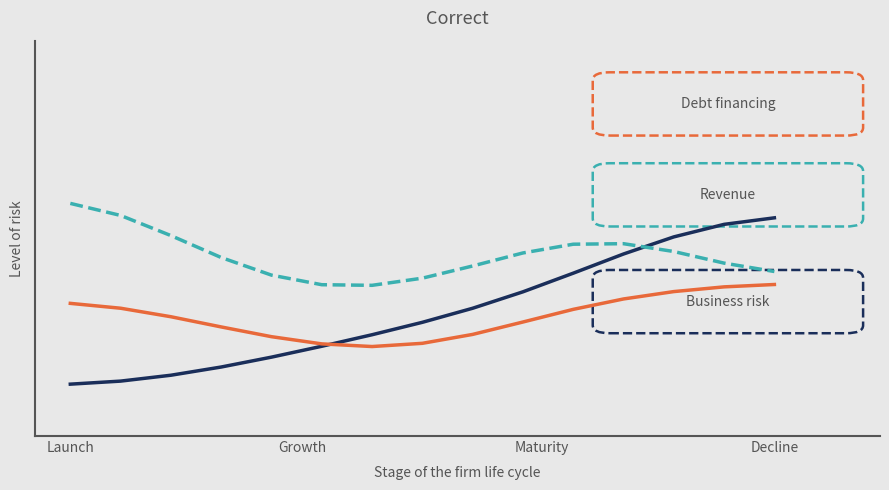

Does the chart have visible grid lines?

No